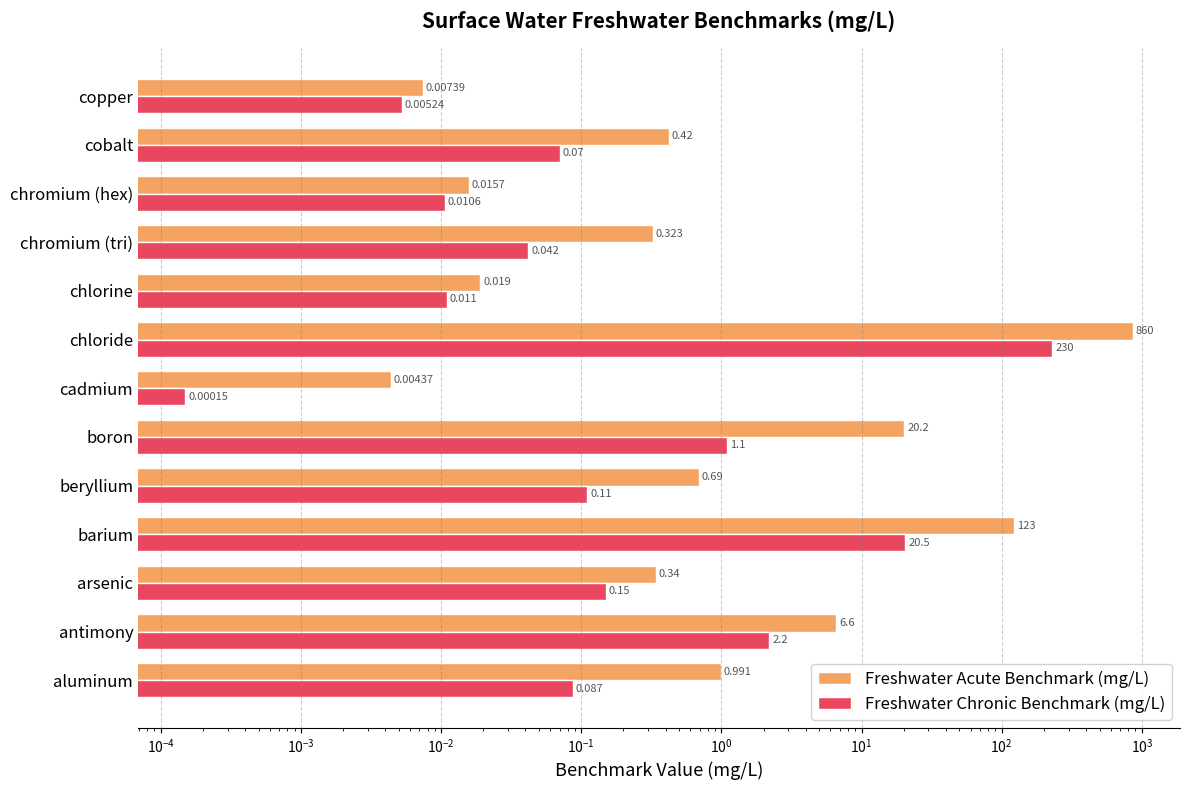

Which series changed the most between antimony and cobalt?

Freshwater Acute Benchmark (mg/L)